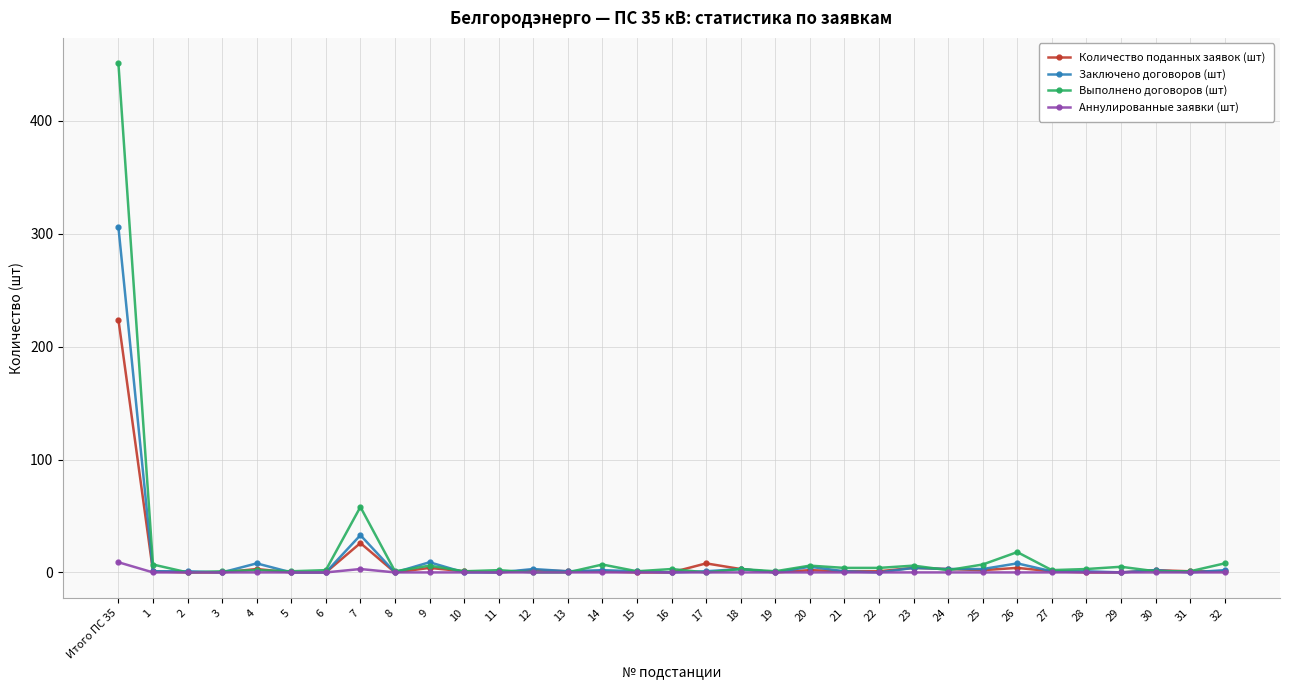

What is the label of the 18th point from the left?

17